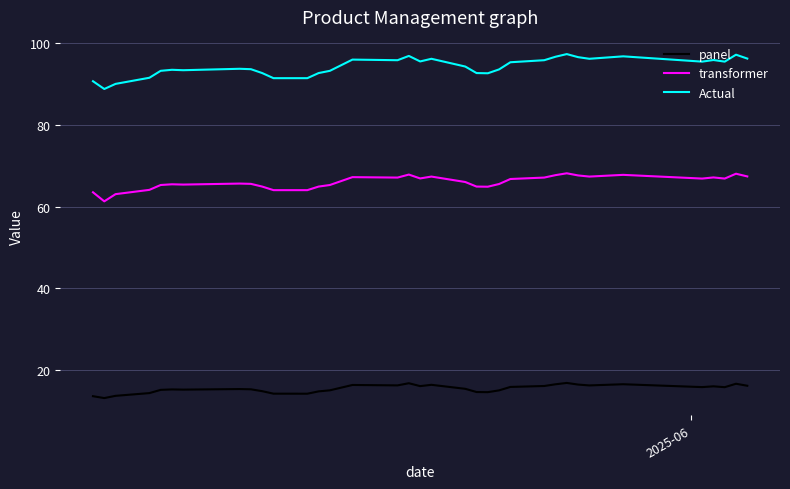

Which series has the widest spread of values?

Actual